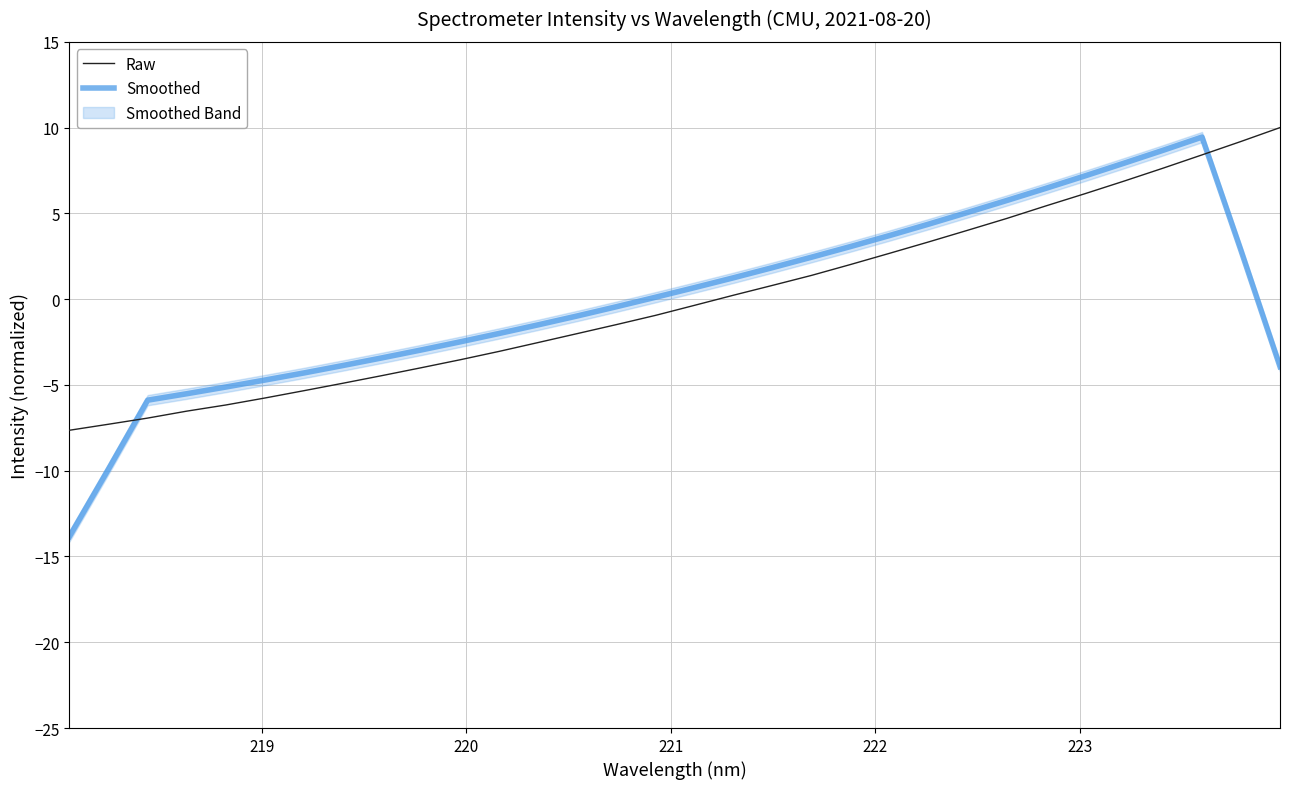

Rank the series by their maximum value, from lowest to highest.

Smoothed, Raw